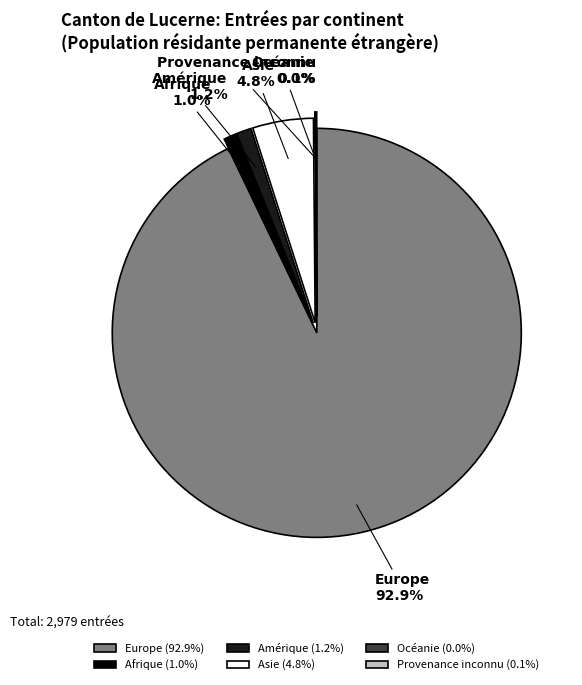

To the nearest percent, what portion does Asie represent?

5%